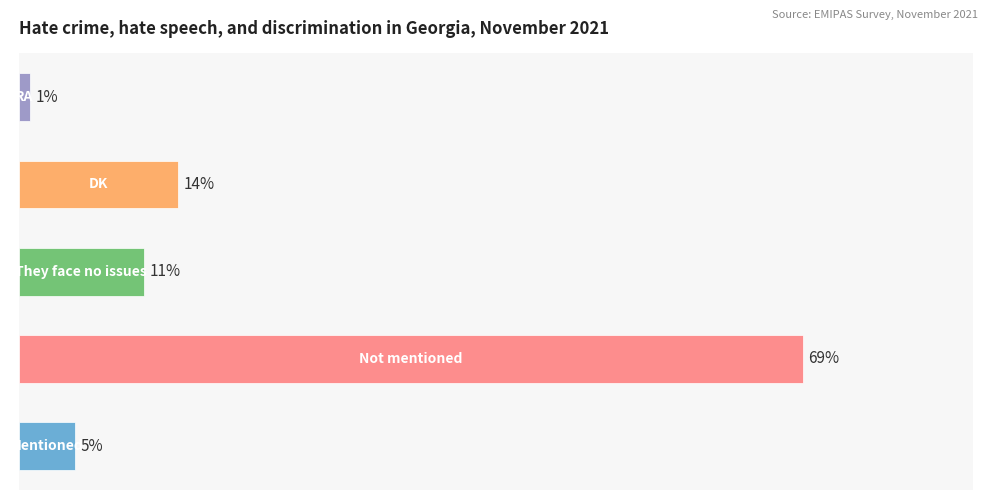

Does the chart contain any negative values?

No